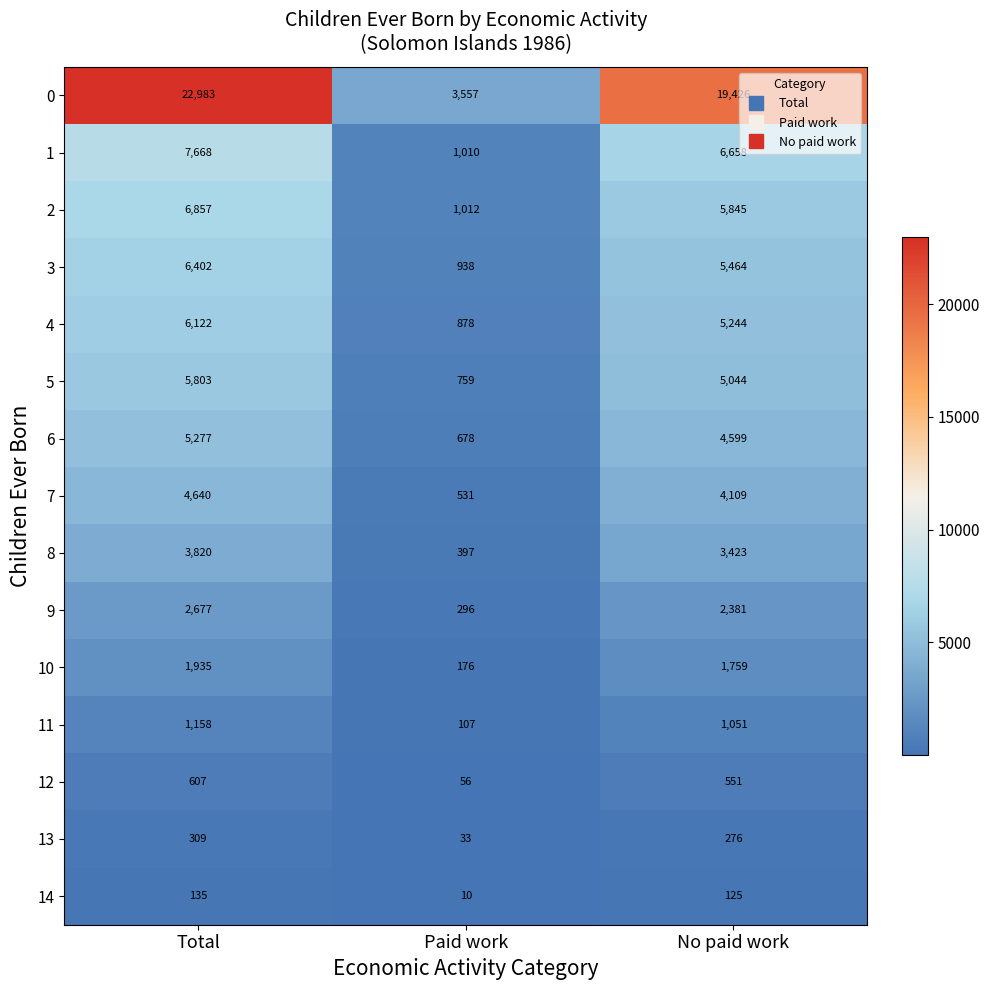

At No paid work, list the series in order from smallest to largest.

14, 13, 12, 11, 10, 9, 8, 7, 6, 5, 4, 3, 2, 1, 0